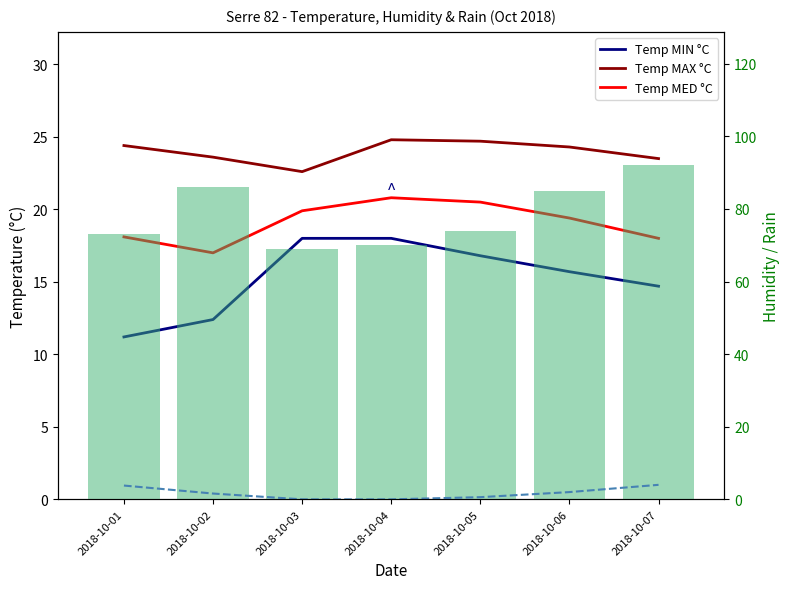

Which series has the largest total across all categories?

Humidity MED %